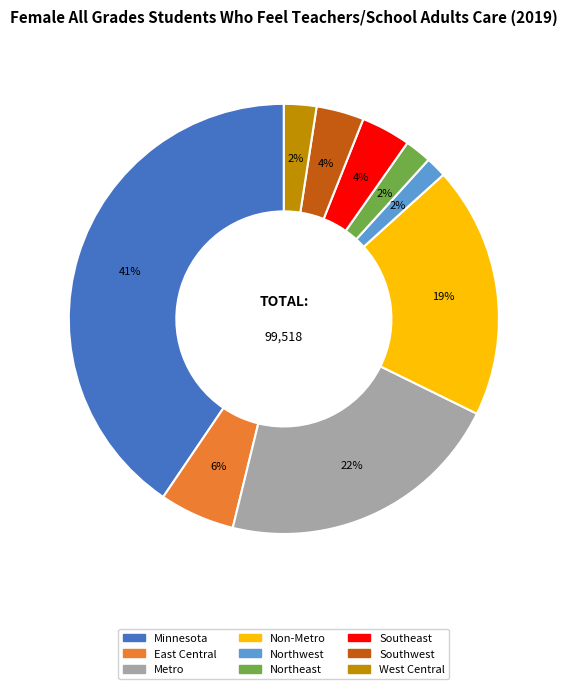

Approximately how many times larger is the value at Non-Metro compared to Metro?

0.9